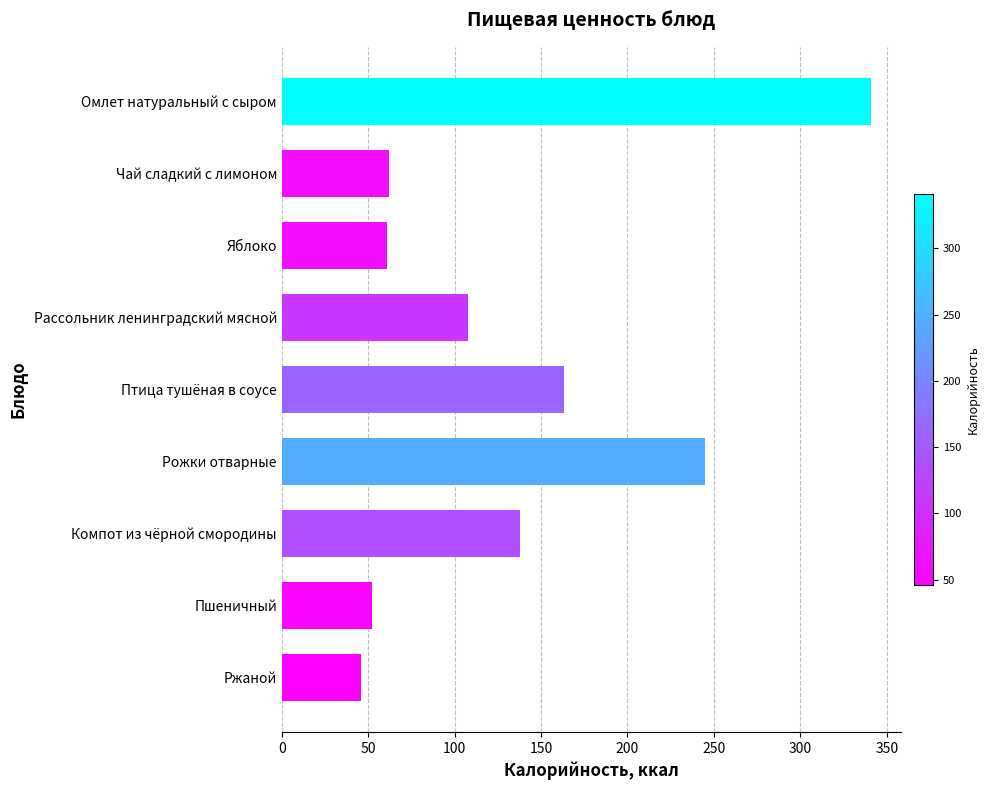

What is the greatest value displayed?

341